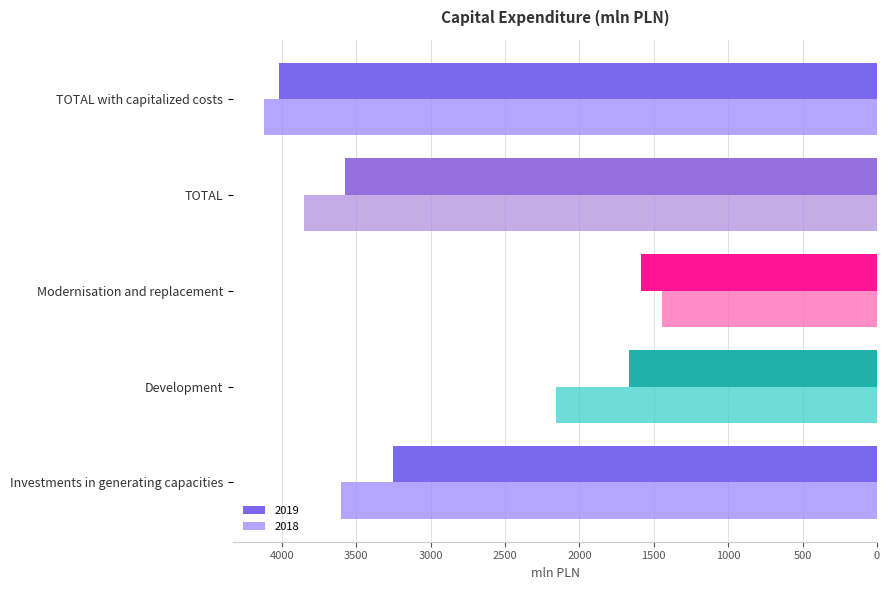

What are all the series names shown in the legend?

2019, 2018